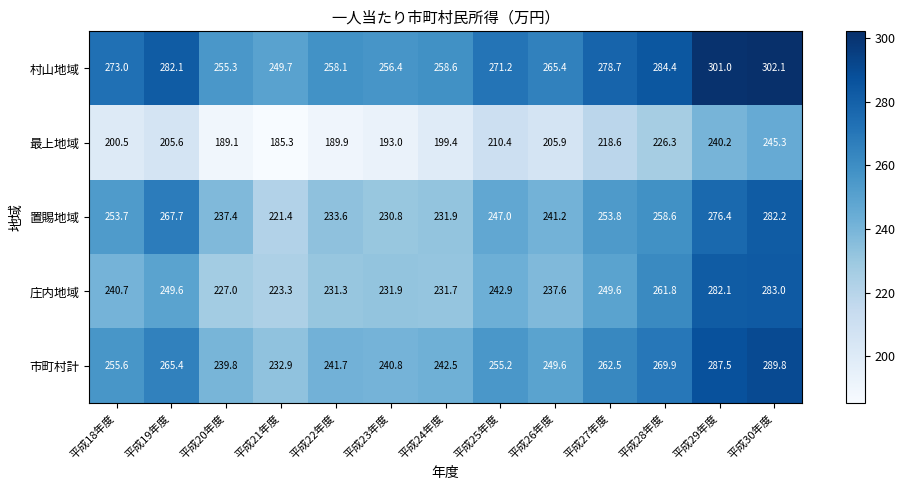

Where does the 置賜地域 series first go above 247?

平成18年度